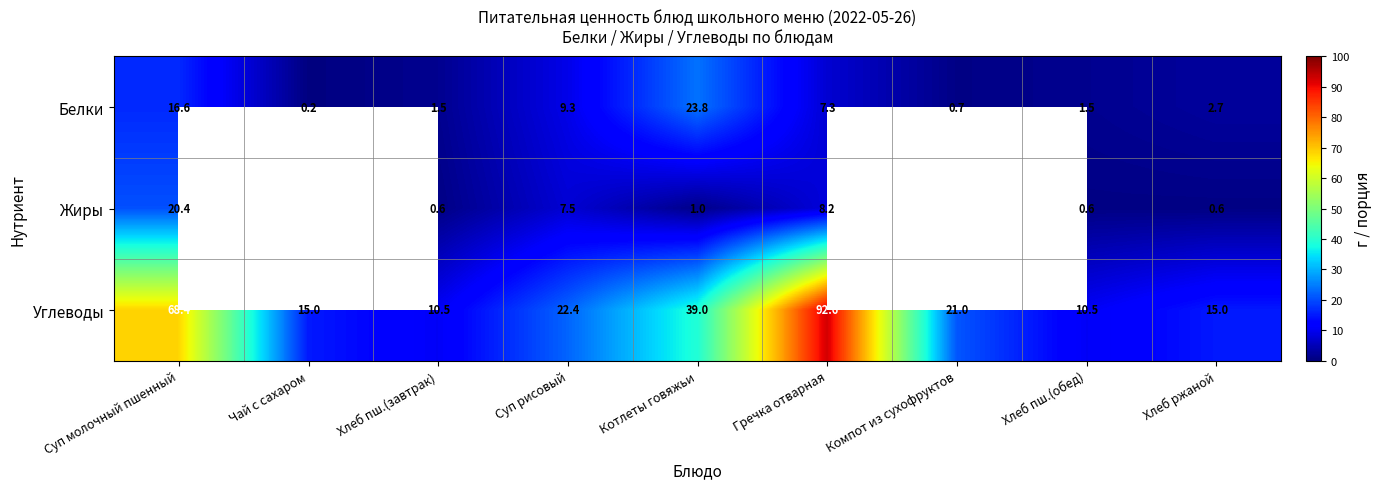

Rank the series at Котлеты говяжьи from highest to lowest value.

Углеводы, Белки, Жиры